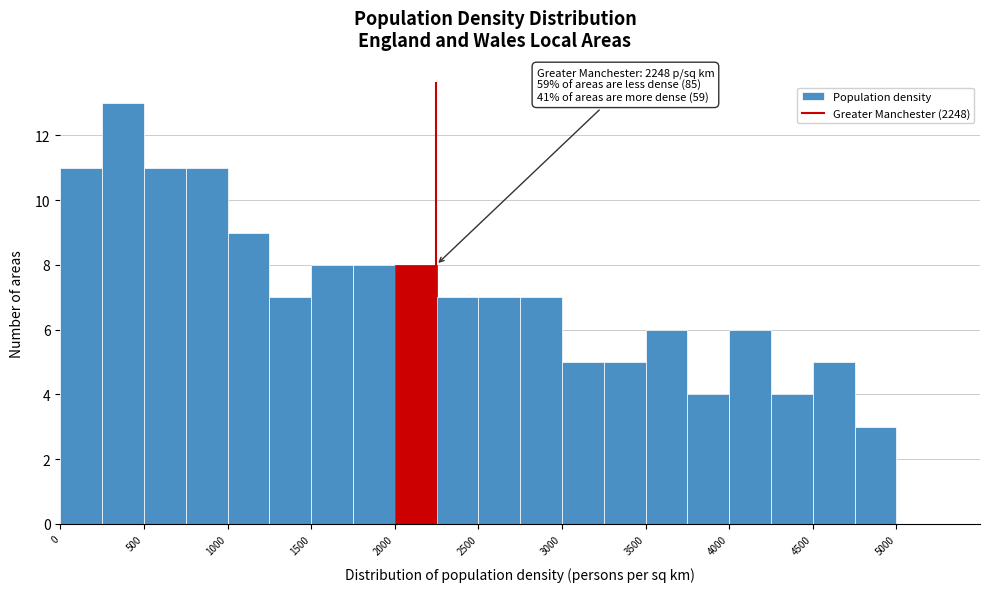

Which range on the x-axis has the tallest bar?

250 to 500